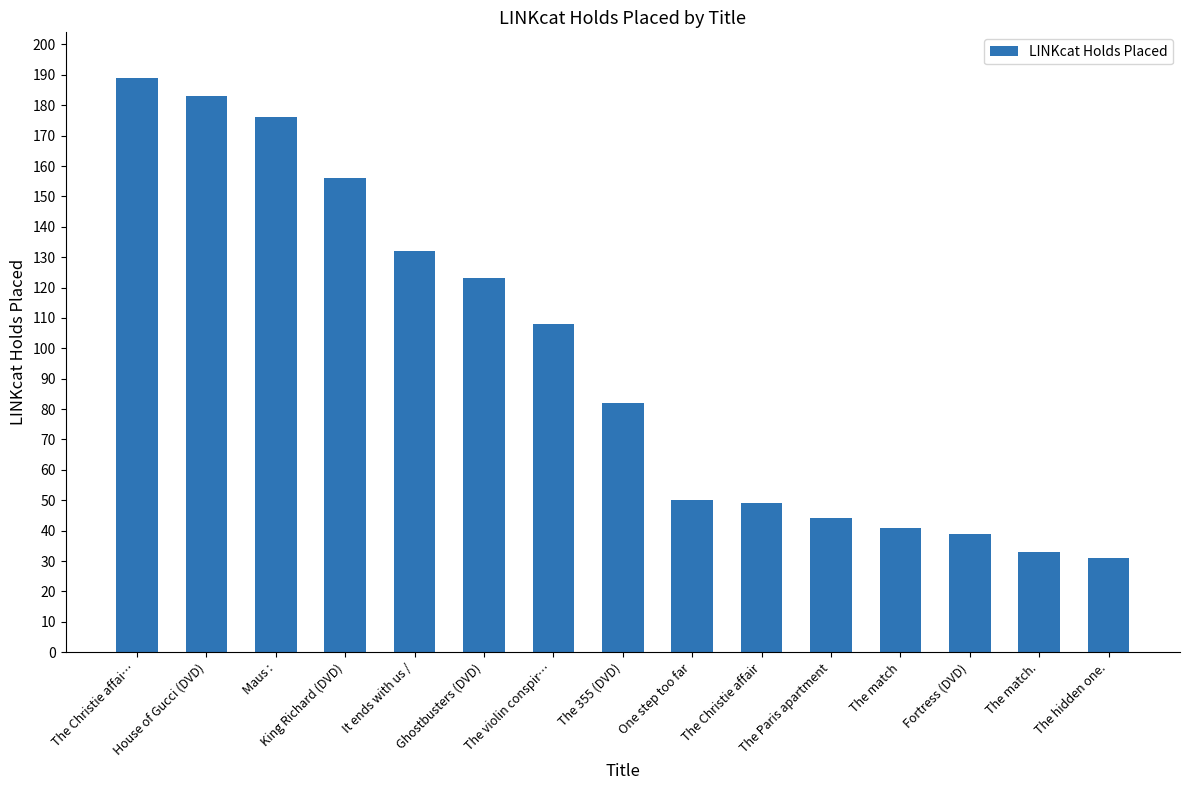

What position from the left is The Christie affair?

10